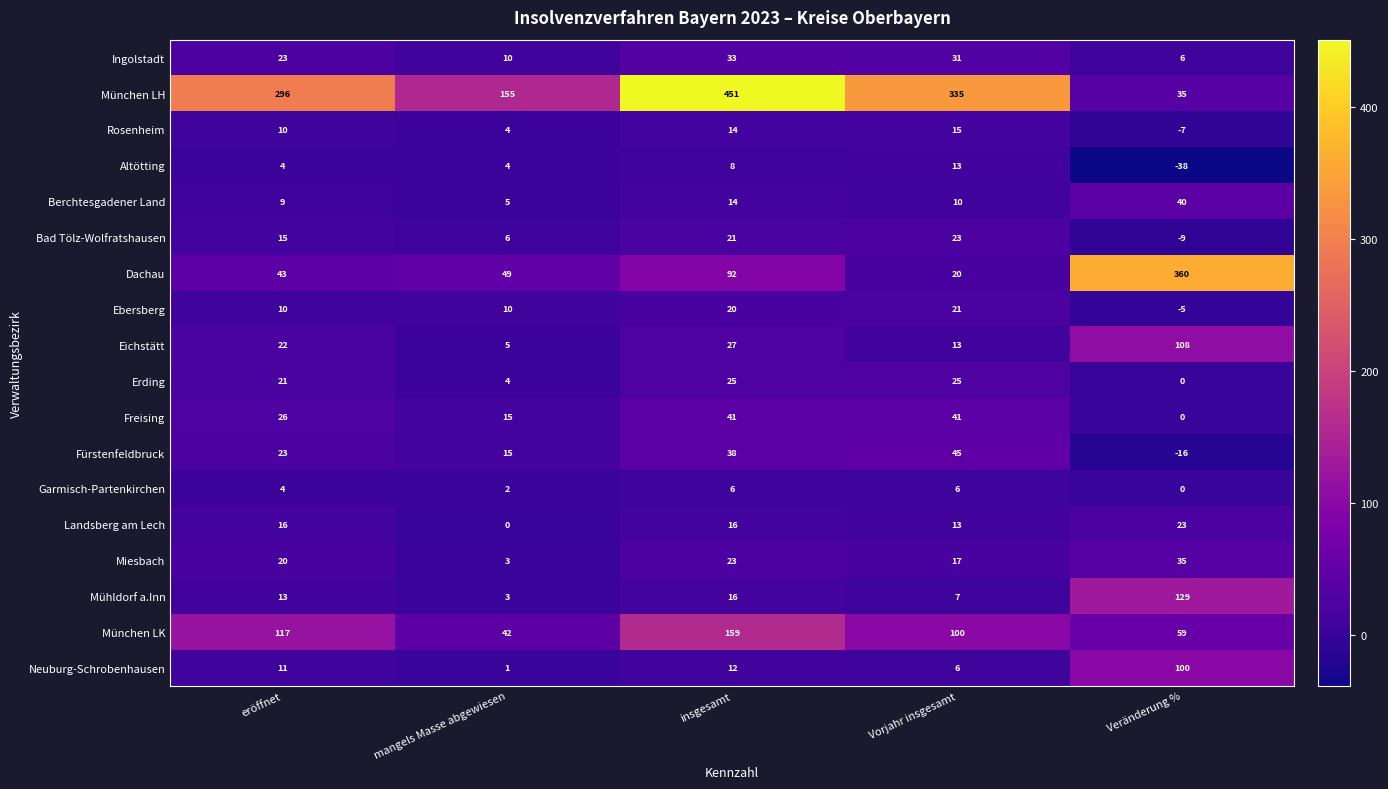

The München LK series shows 117 at eröffnet. True or false?

True